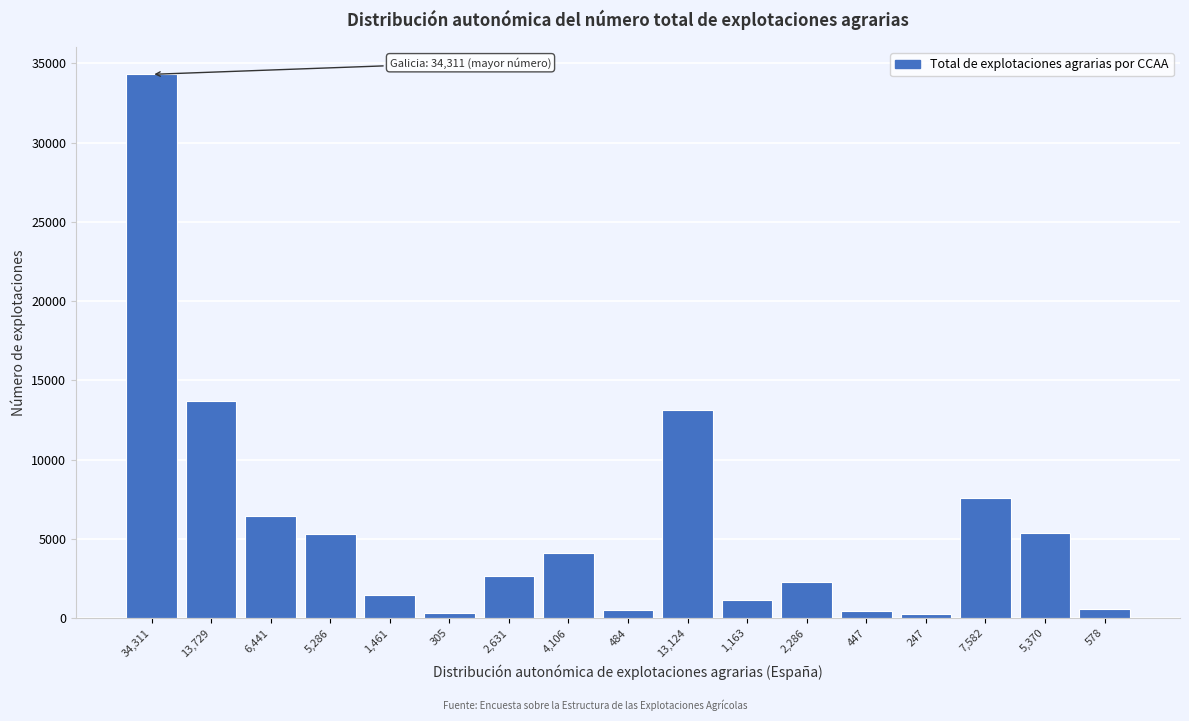

What is the sum of all values?

99551